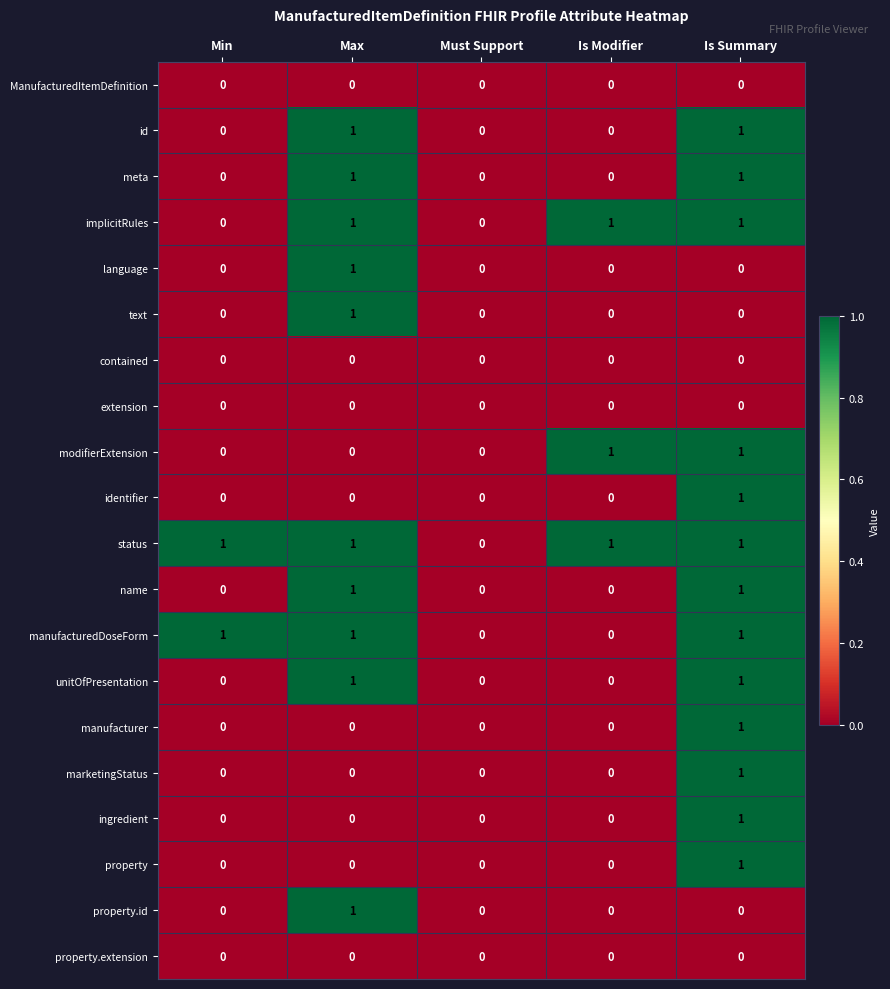

The name series shows -1 at Min. True or false?

False